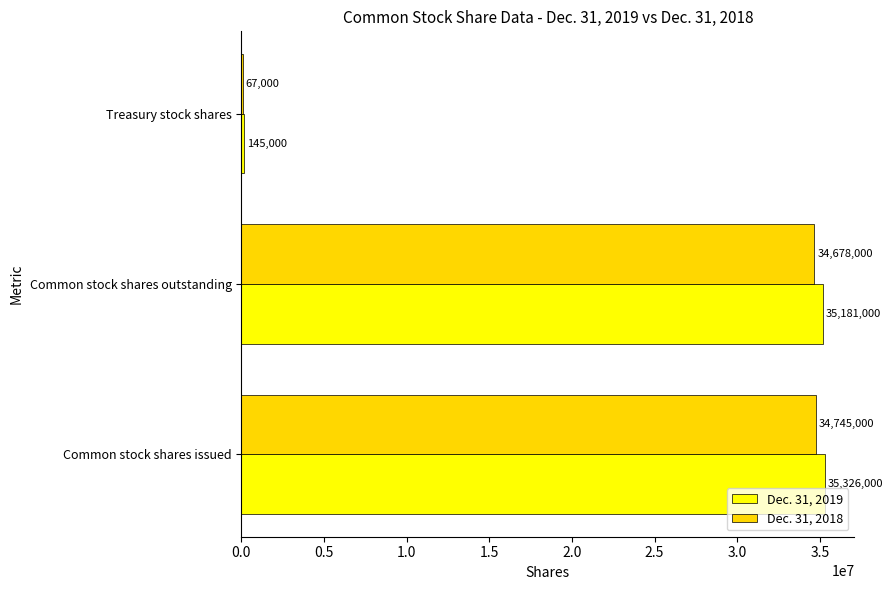

What is the maximum value shown in the chart?

35326000